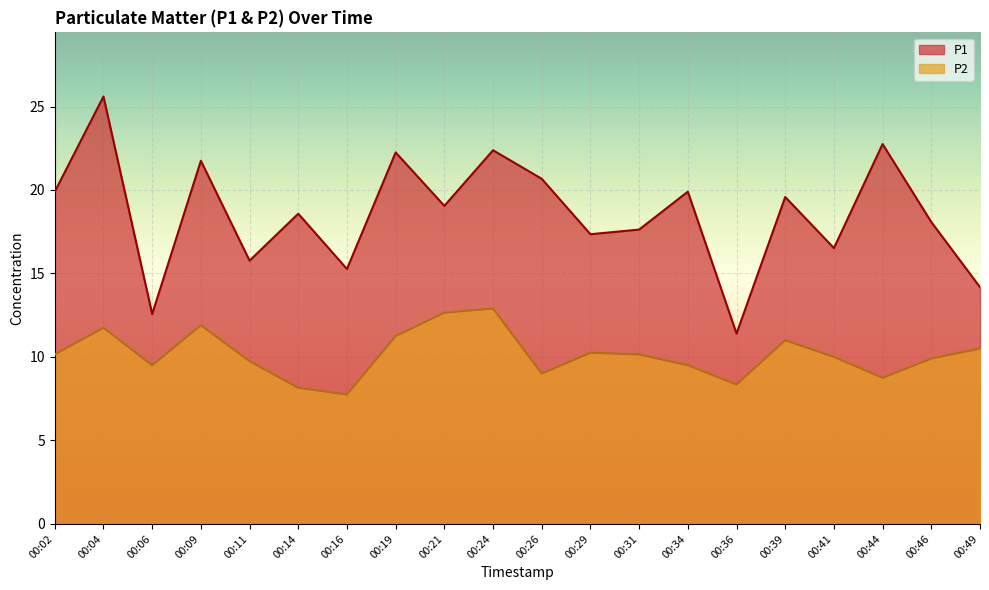

Is it true that P1 equals 7.3 at 00:14?

False